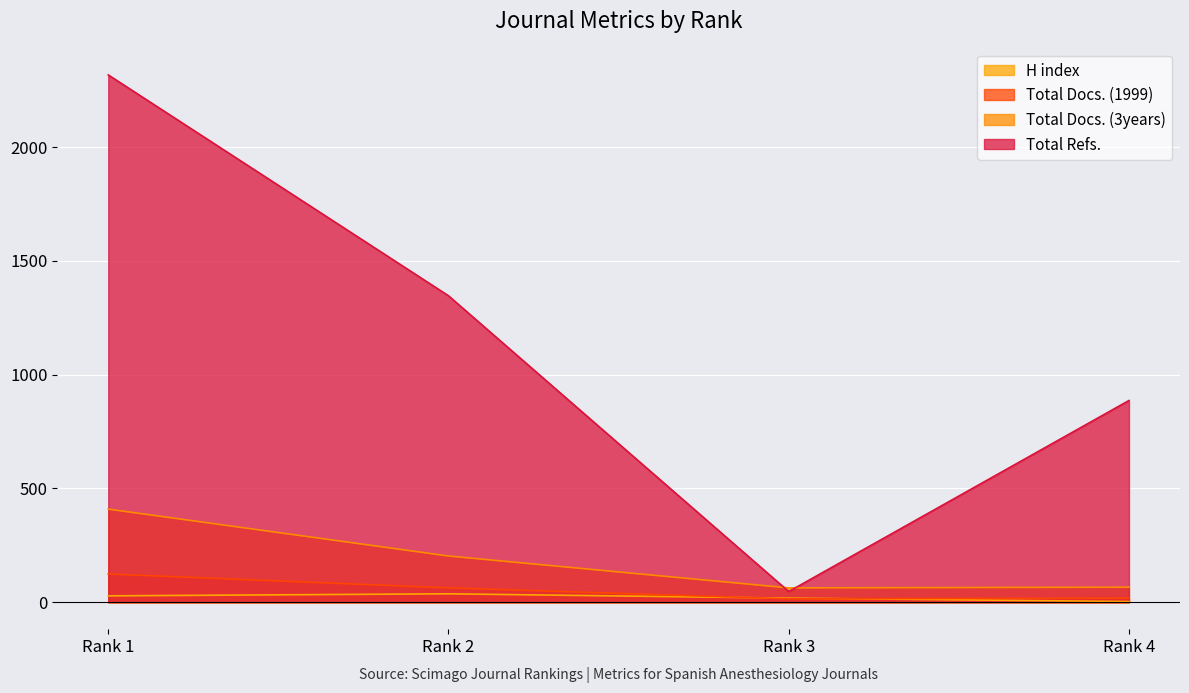

Which category has the highest value in the Total Refs. series?

Rank 1